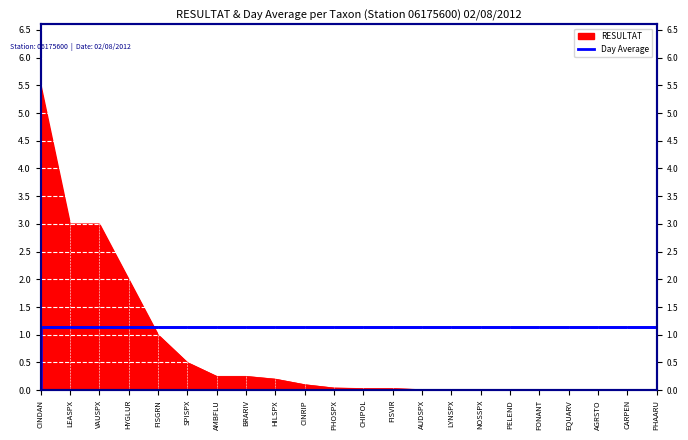

What is the label of the 18th point from the right?

FISGRN